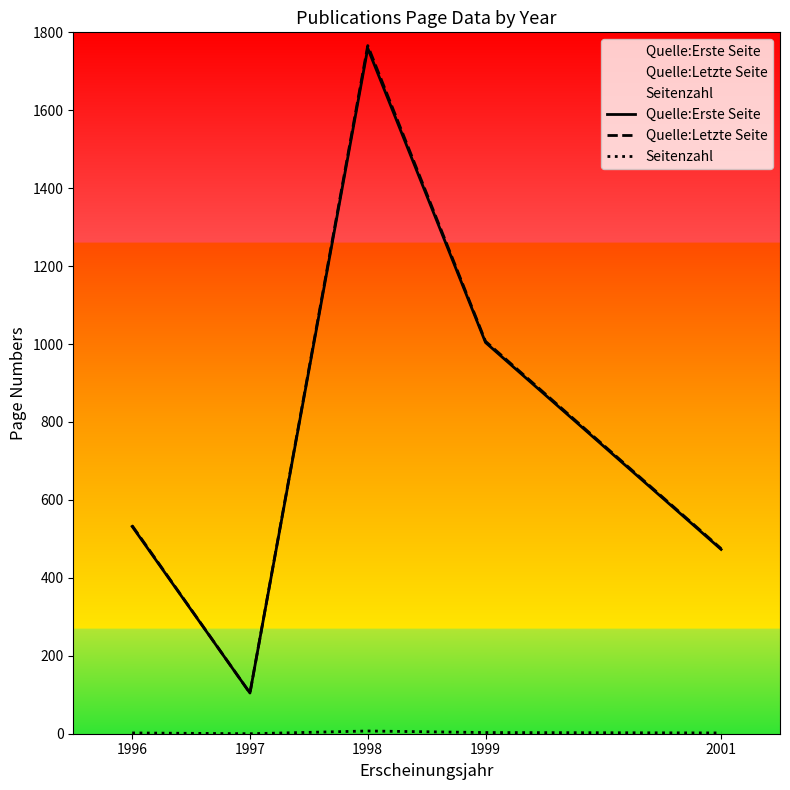

What are all the series names shown in the legend?

Quelle:Erste Seite, Quelle:Letzte Seite, Seitenzahl